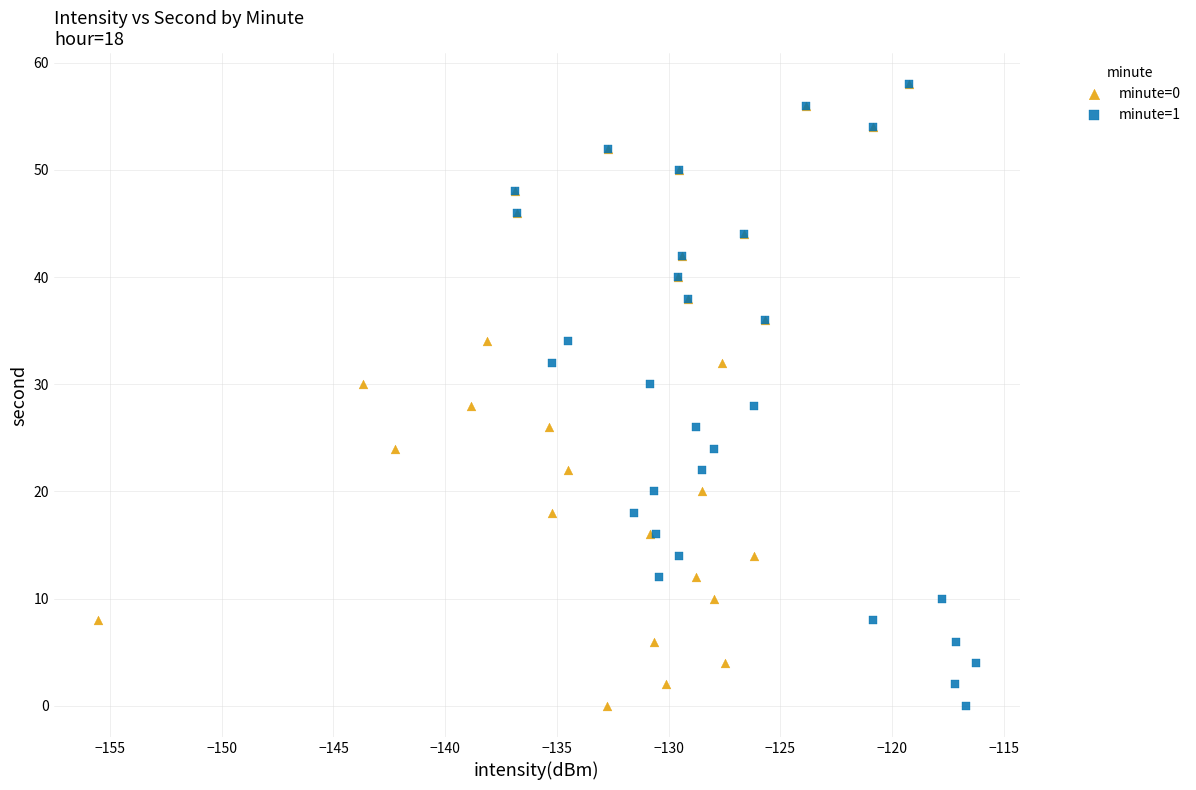

What are all the series names shown in the legend?

minute=0, minute=1